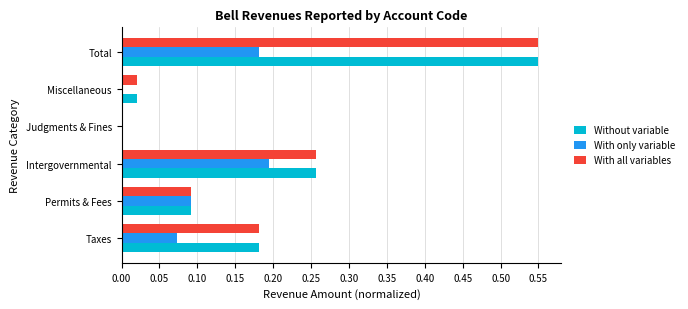

Is it true that With all variables equals 0.0 at Miscellaneous?

True